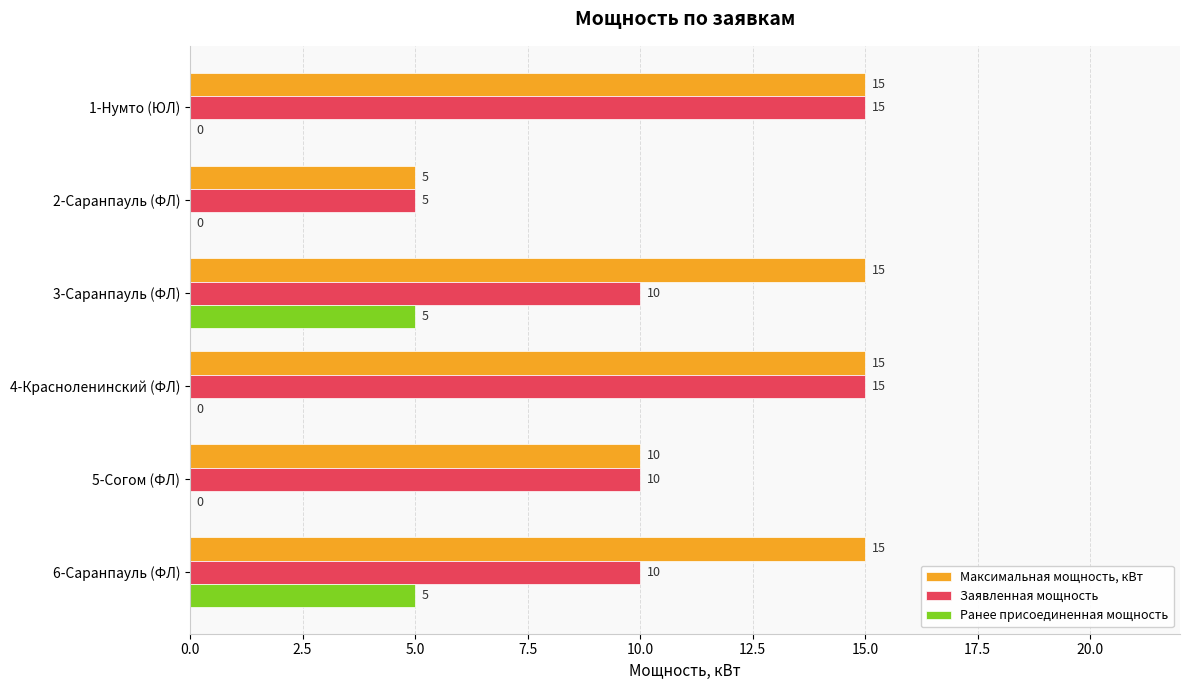

What is the highest value of the Заявленная мощность series?

15